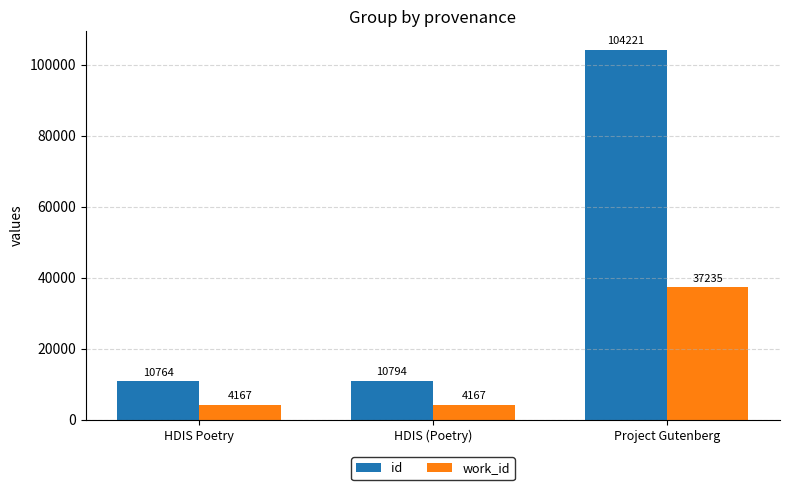

What is the highest value of the id series?

104221